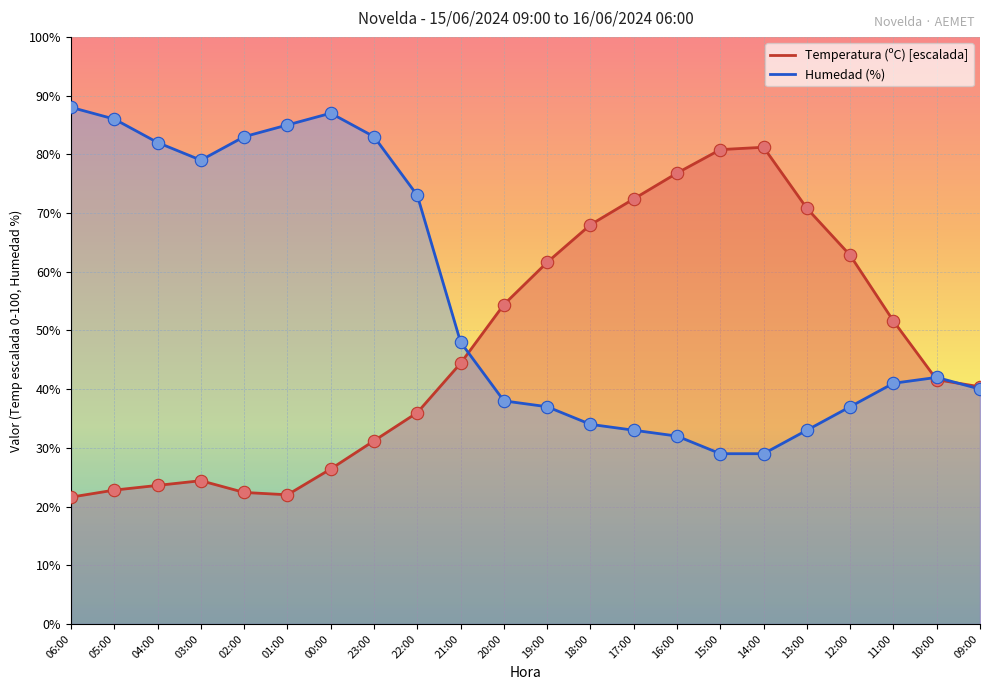

Which series reaches the minimum Y coordinate?

Temperatura (ºC)